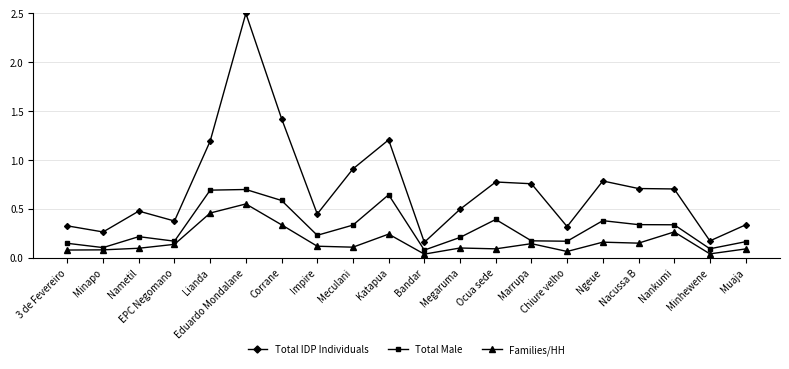

Which series has the largest range (max minus min)?

Total IDP Individuals